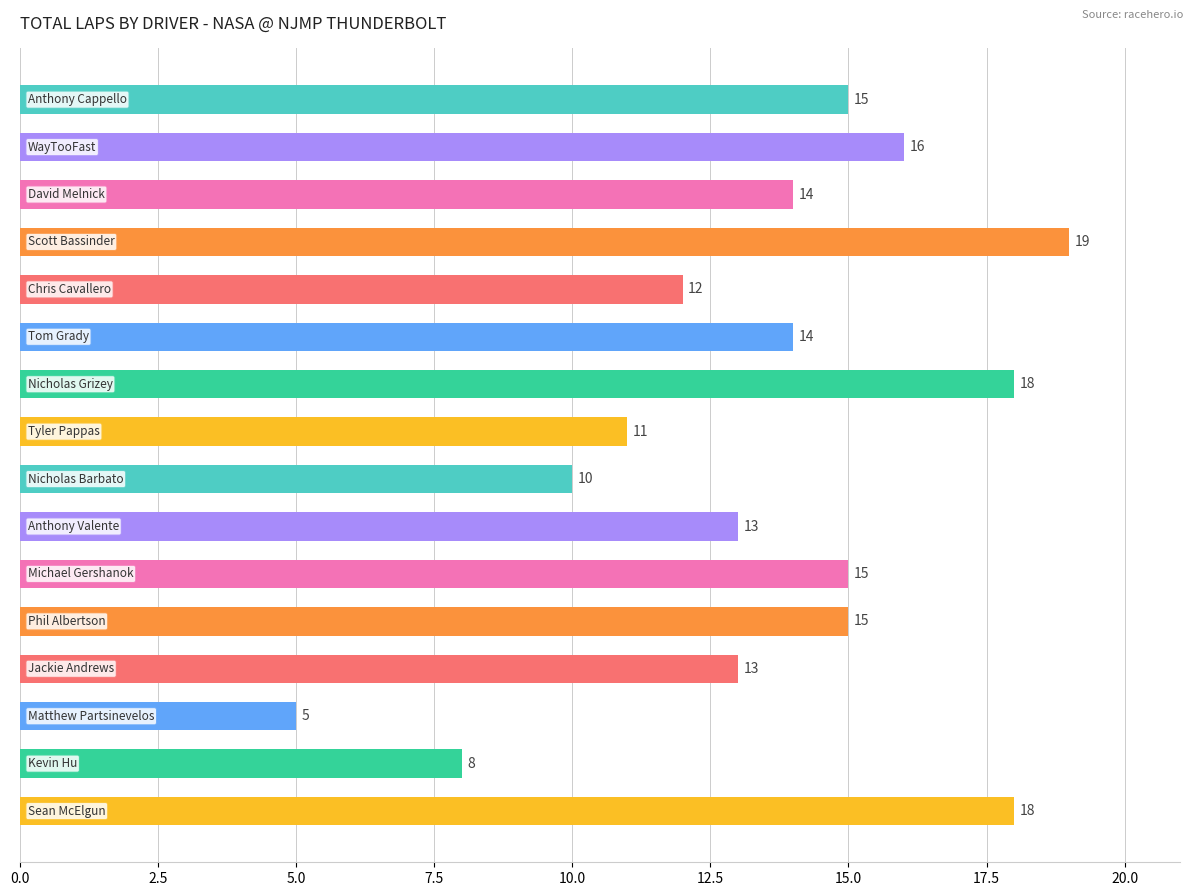

What is the value of the 9th bar from the top?

10